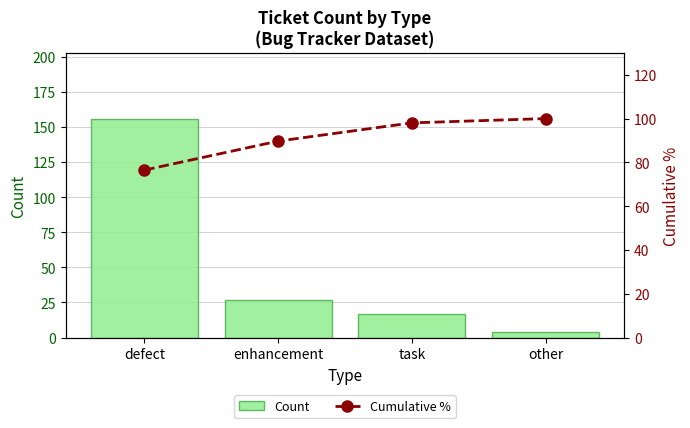

At which label does Count reach its minimum?

other